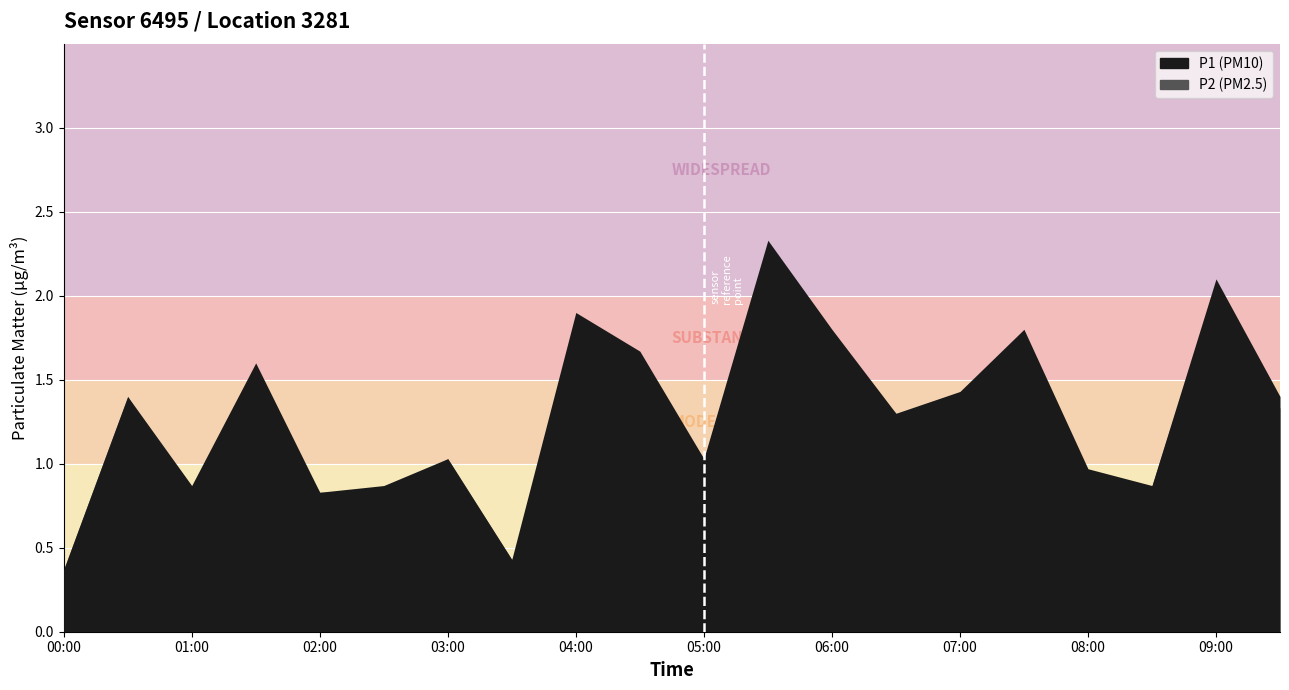

Where is the first local maximum for P1?

00:30